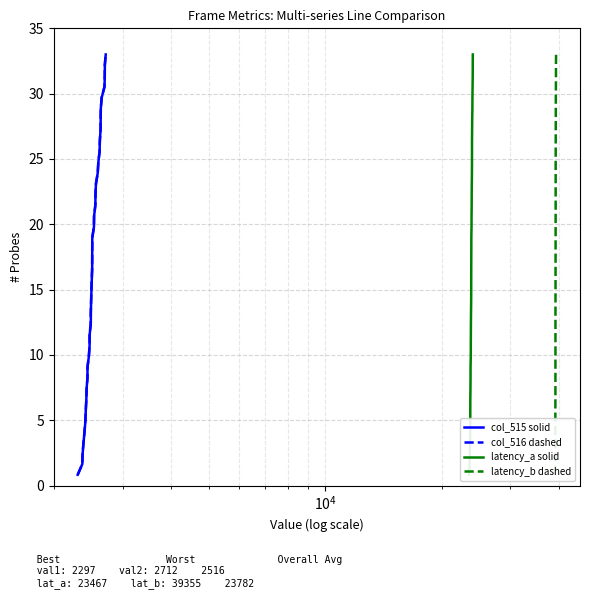

Is the value of col_516 dashed at 34 greater than the value of latency_a solid at 37?

No